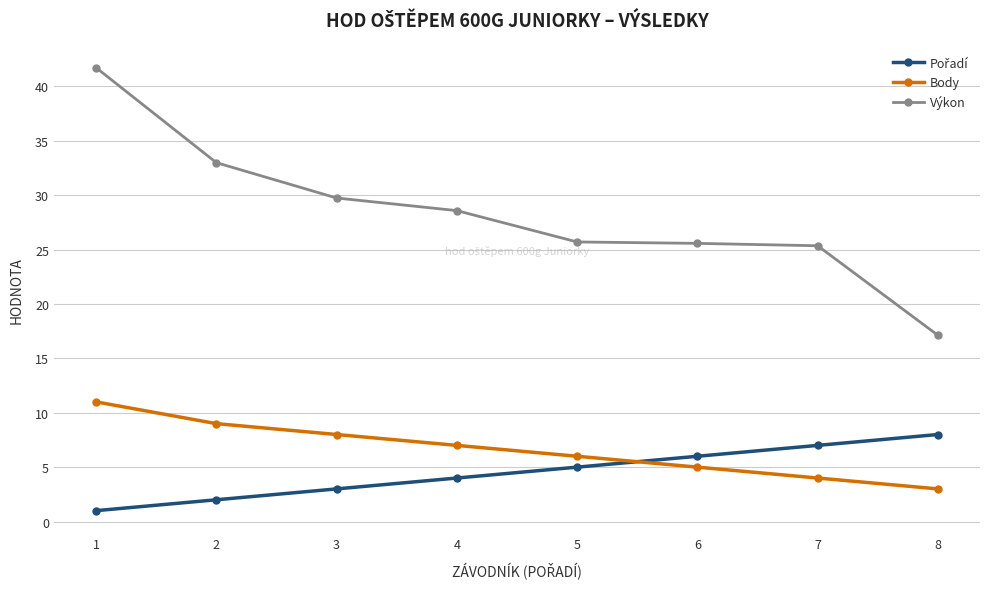

True or false: Body and Výkon intersect in this chart.

False